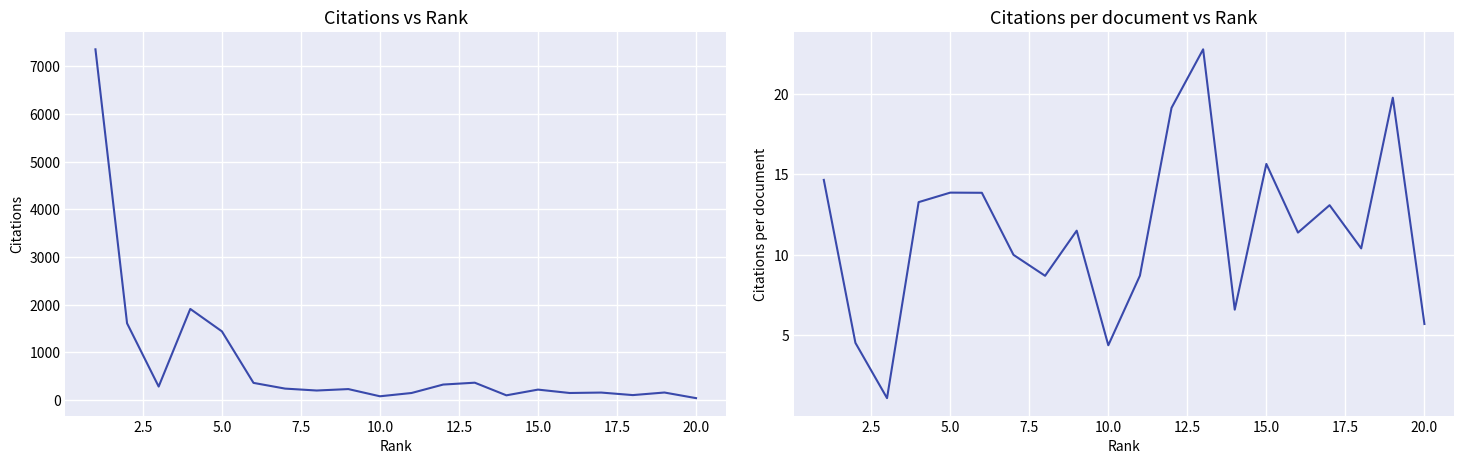

Count the number of categories in the chart.

20